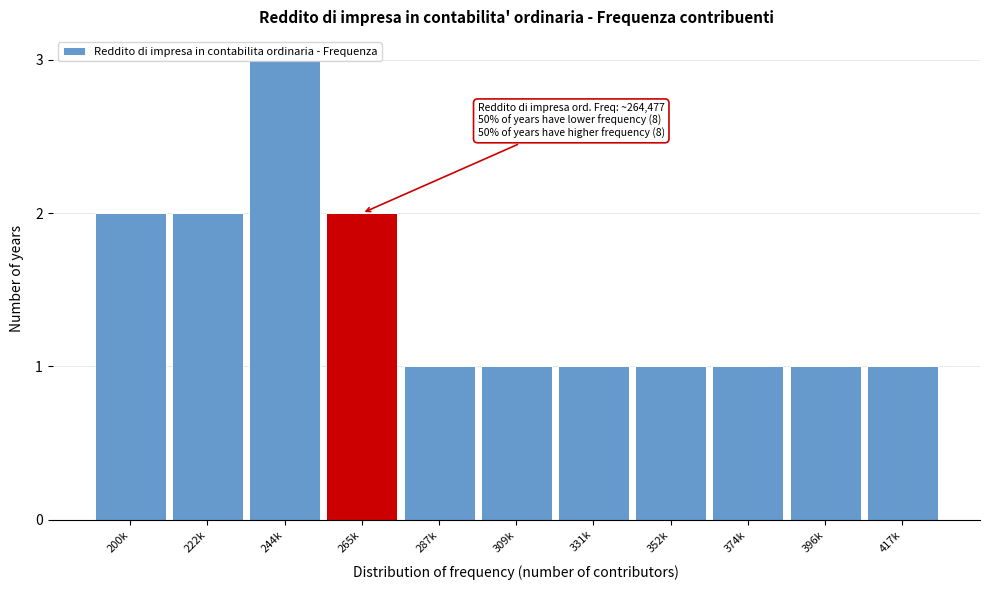

Which has a higher value, 265k or 244k?

244k